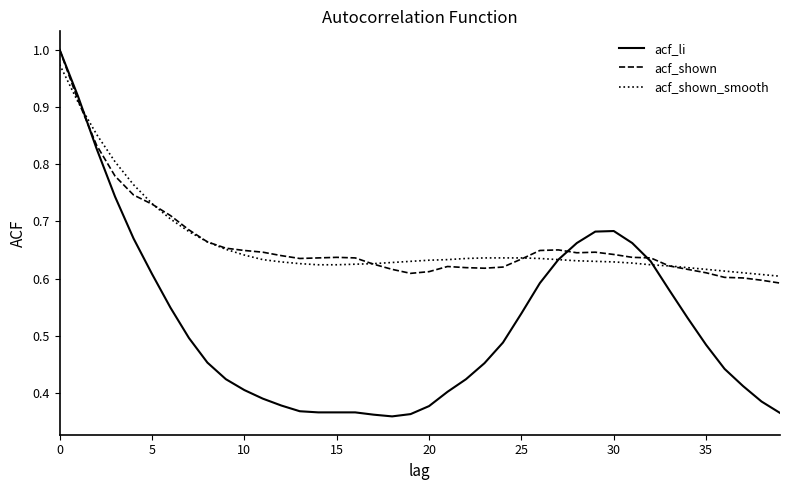

Which series has the widest spread of values?

acf_li